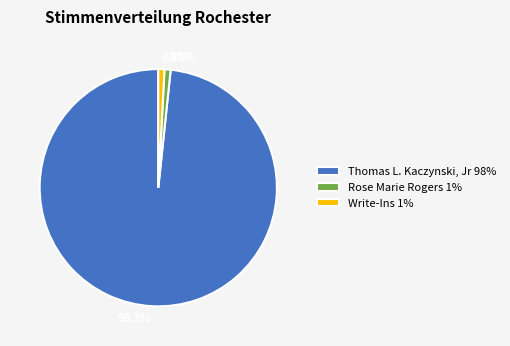

Which category has the biggest portion of the pie?

Thomas L. Kaczynski, Jr 98%